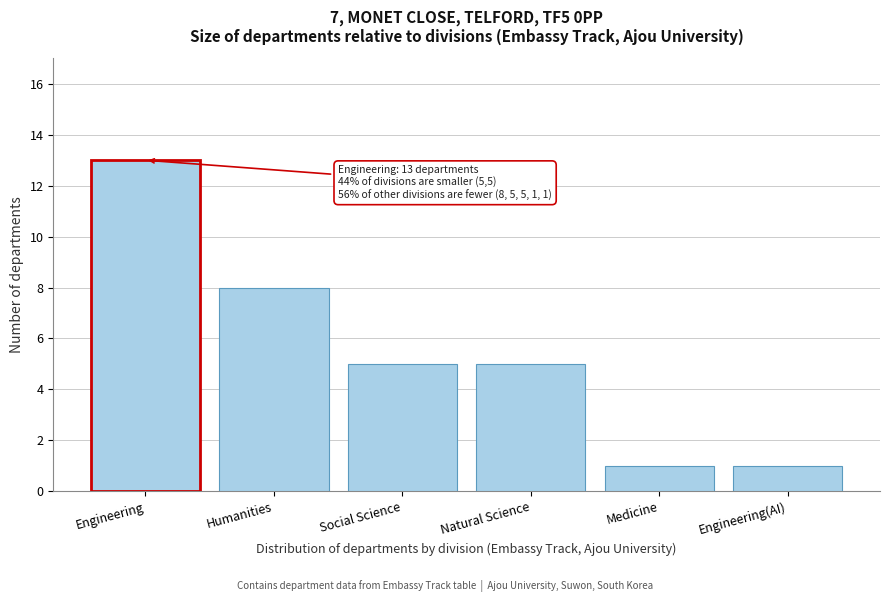

Reading left to right, what are all the values shown in this chart?

13	8	5	5	1	1